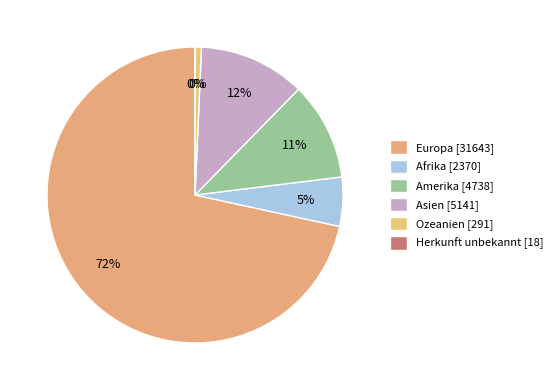

Rank the categories by value from highest to lowest.

Europa, Asien, Amerika, Afrika, Ozeanien, Herkunft unbekannt